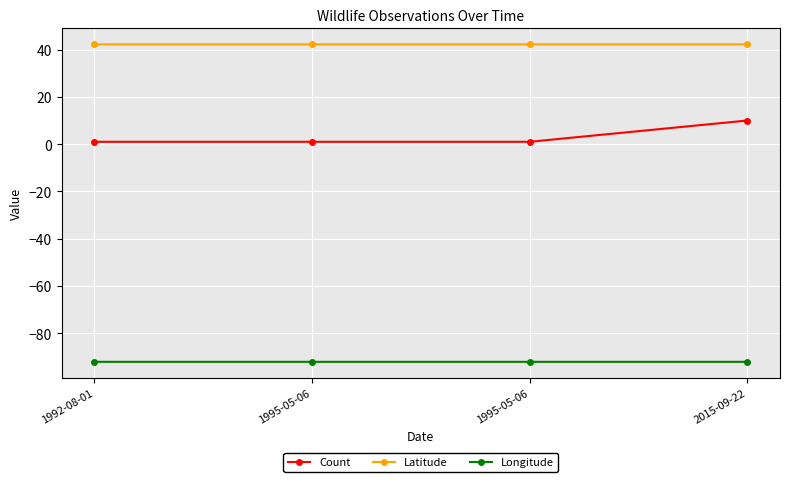

Is the value of Longitude at 2015-09-22 greater than the value of Count at 1995-05-06?

No